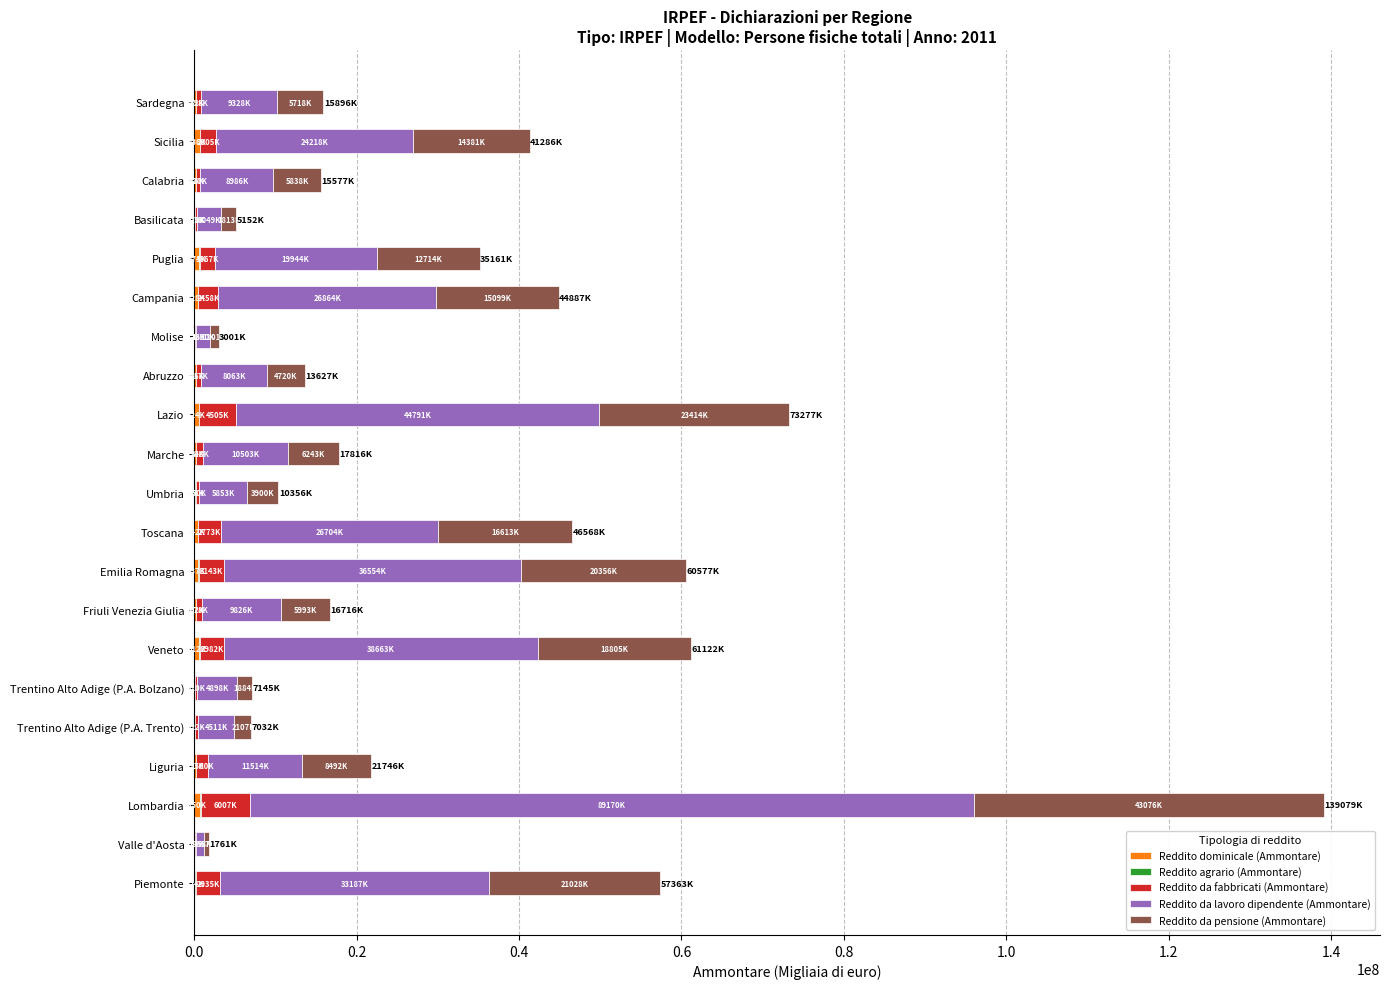

At which category is the sum across all series the highest?

Lombardia